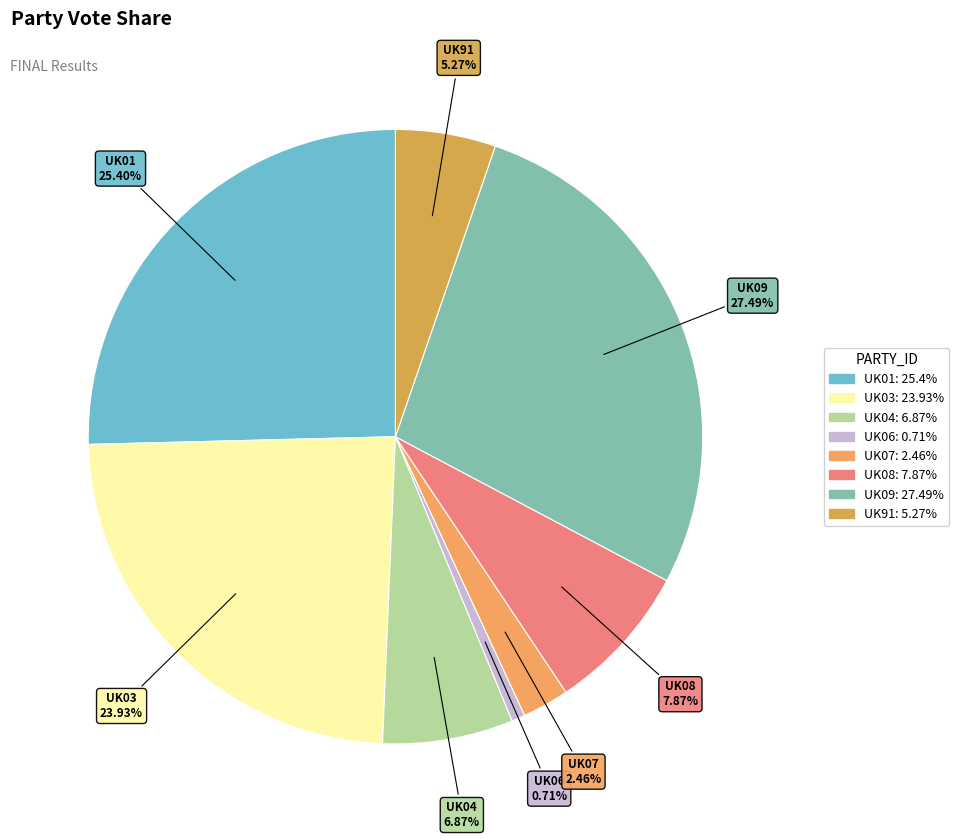

Is the sum of UK06 and UK03 greater than half?

No